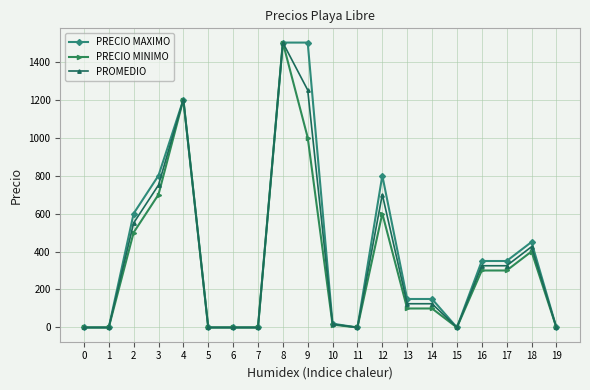

Count the number of categories in the chart.

20